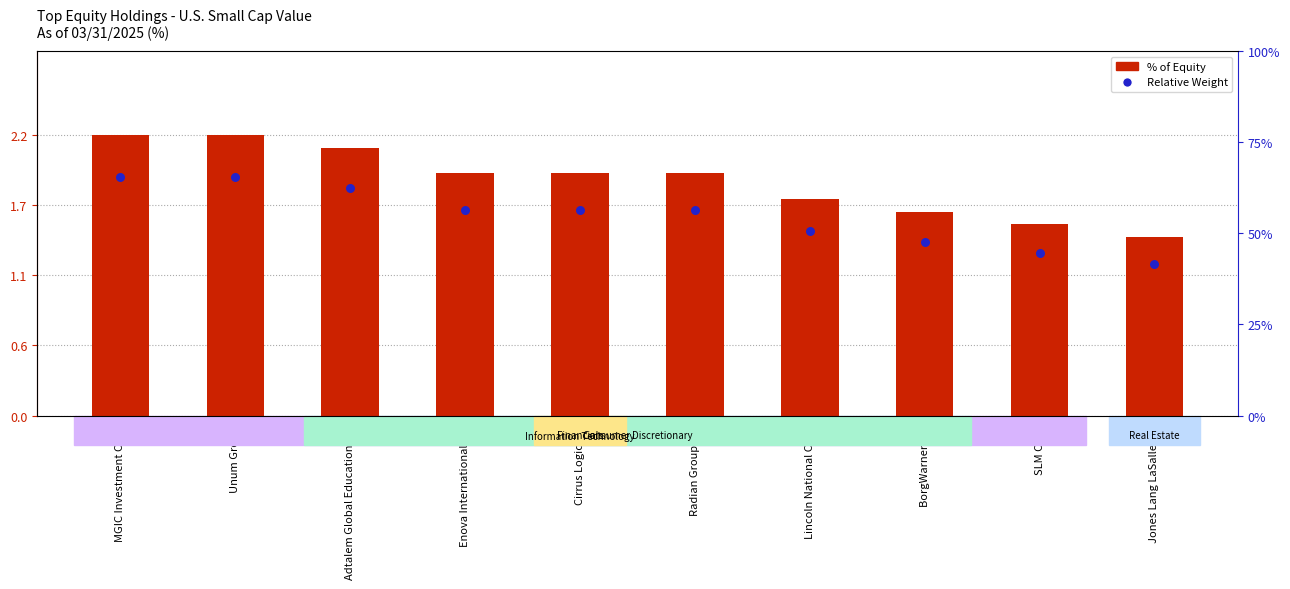

Which series has the largest total across all categories?

% of Equity